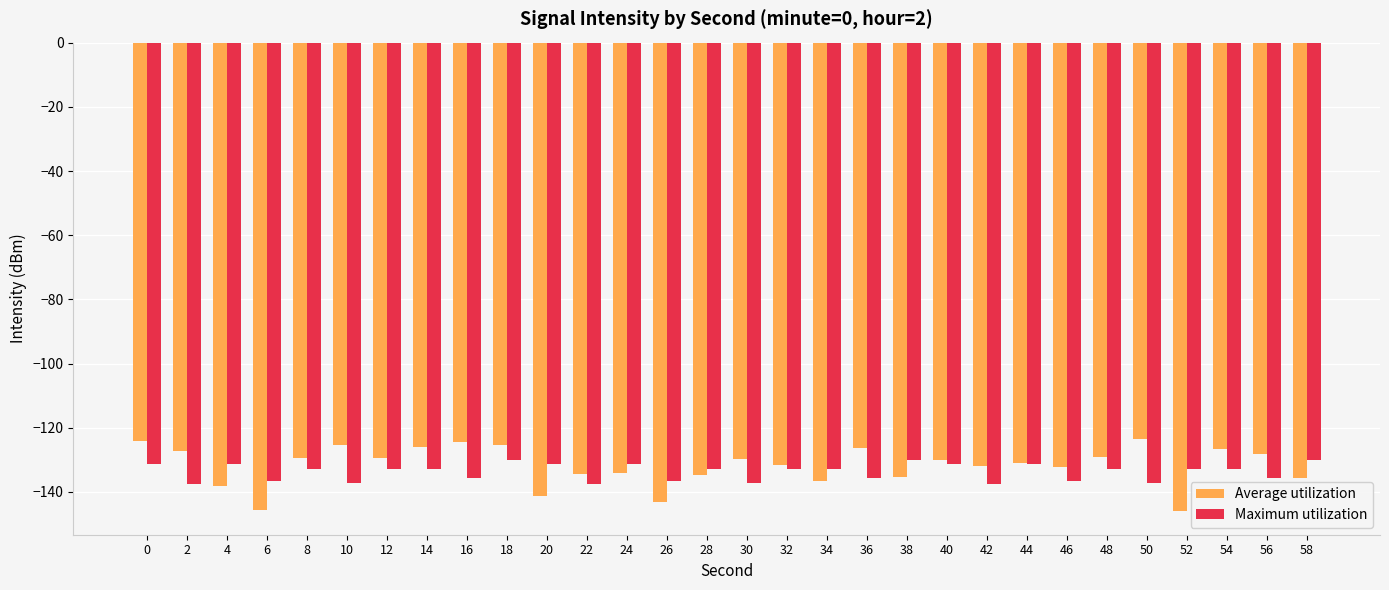

What is the difference between the highest and lowest values at 26?

6.3